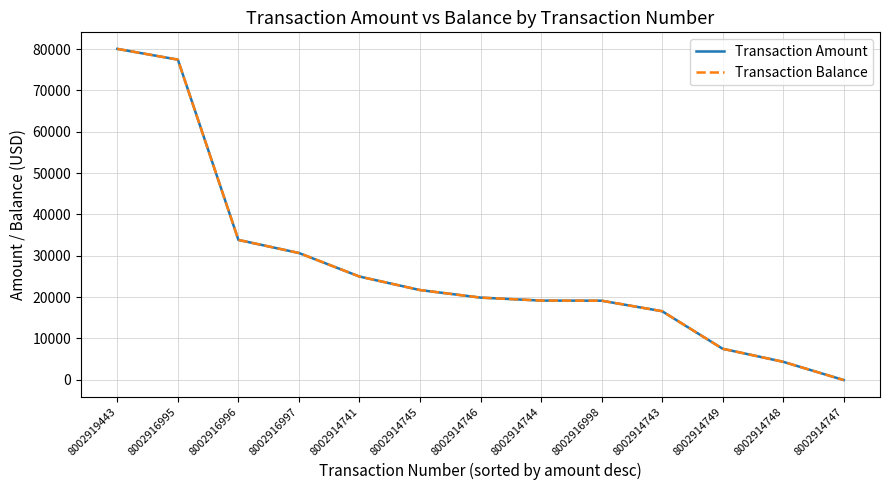

What is the sum of the Transaction Amount values at 8002914741 and 8002914746?

44866.3